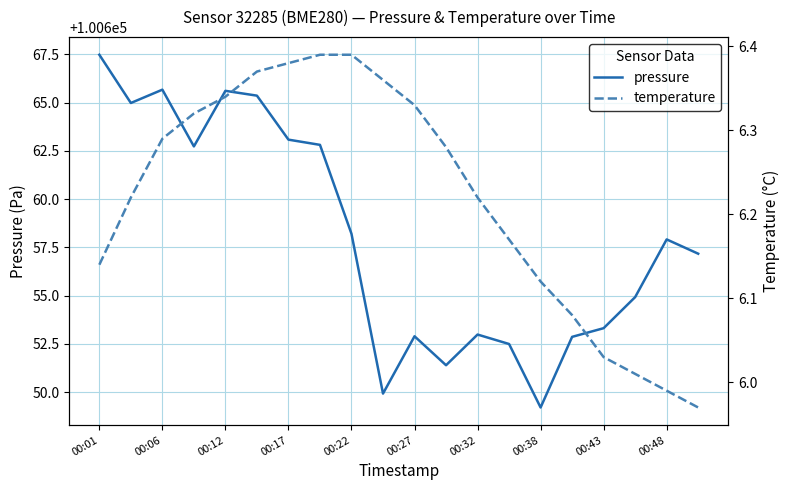

The pressure series shows 140031.6 at 00:12. True or false?

False